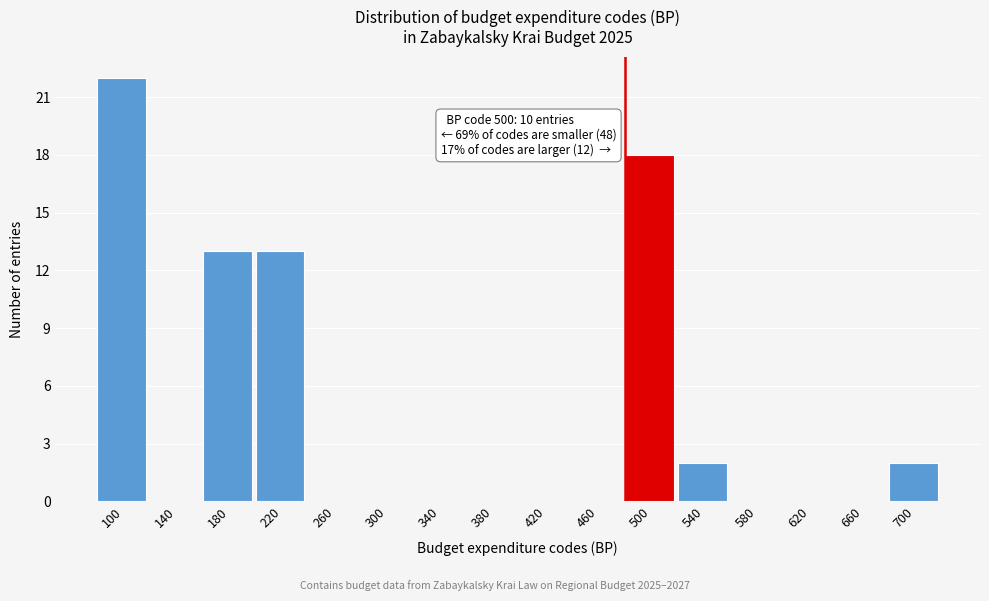

What is the approximate value at 100?

22